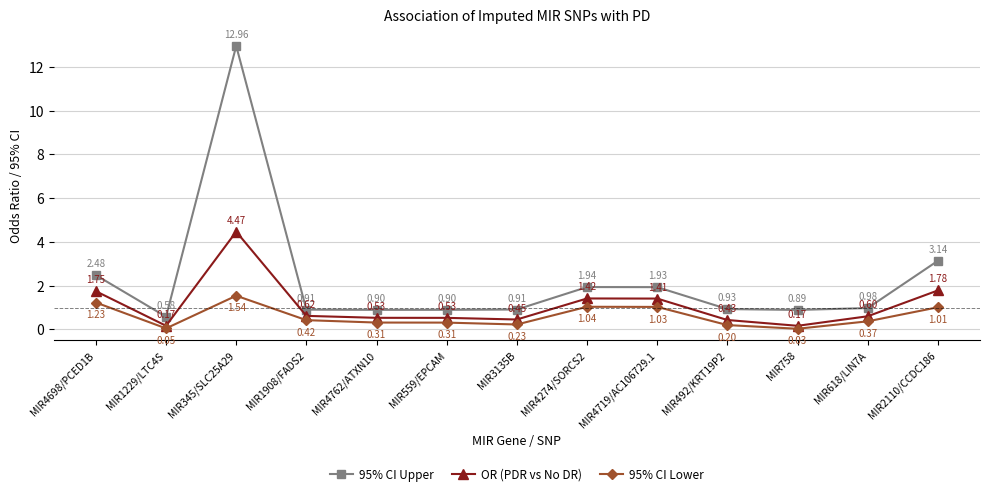

What are all the series names shown in the legend?

95% CI Upper, OR (PDR vs No DR), 95% CI Lower